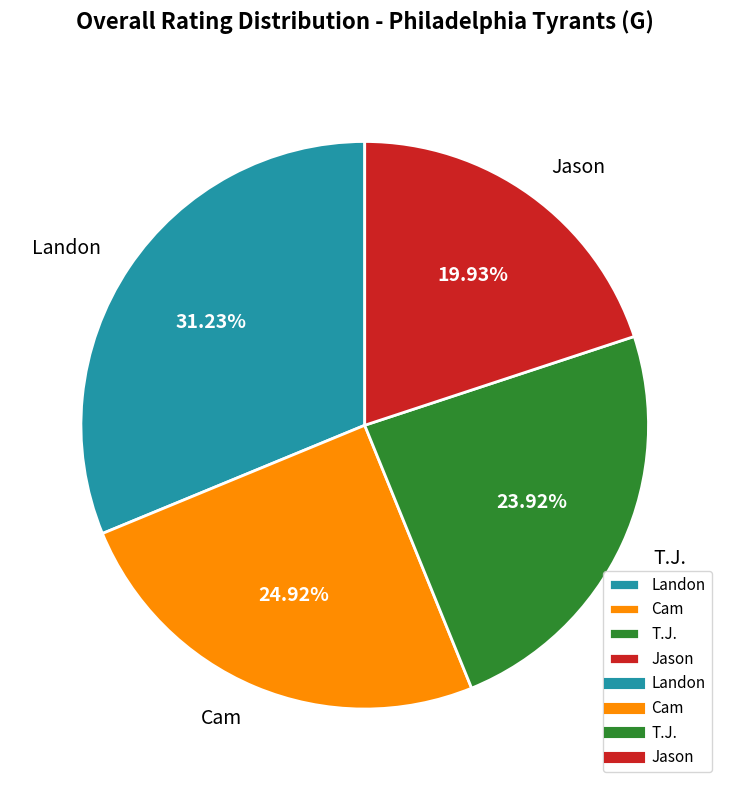

To the nearest percent, what portion does Jason represent?

20%